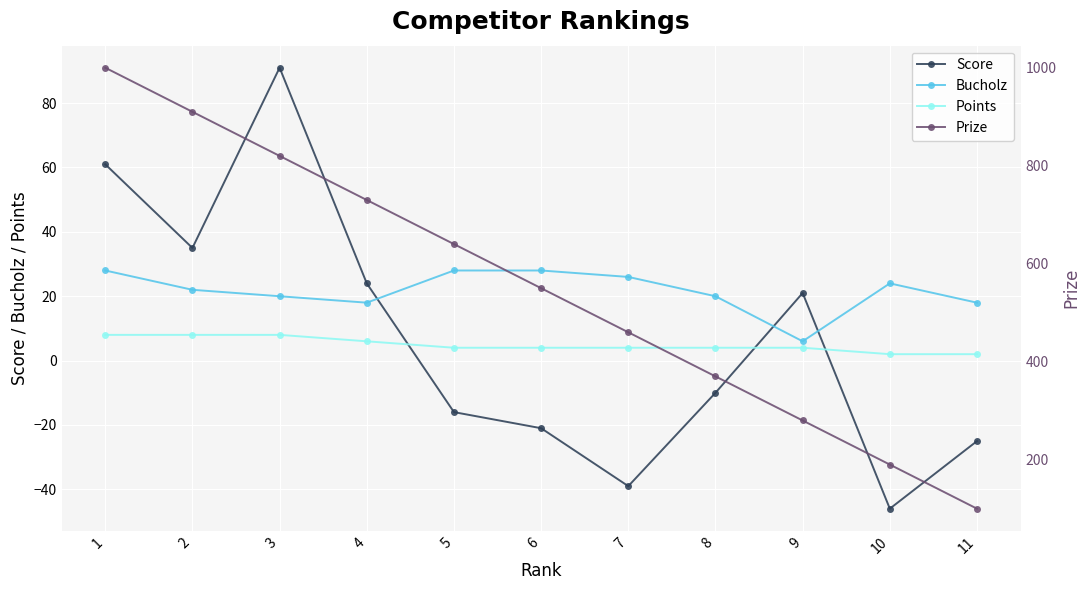

True or false: Prize has more than 2 points higher than both neighbors.

False